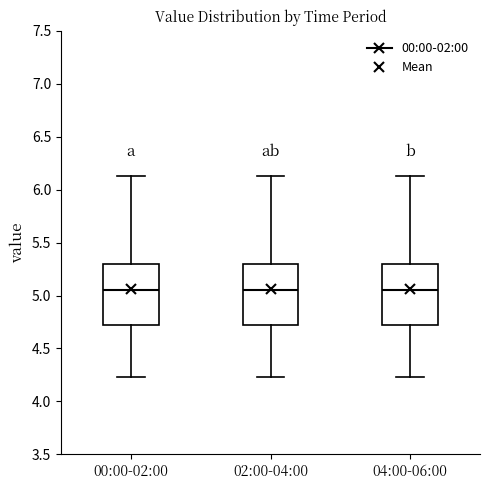

Reading left to right, transcribe this box plot: for each box, give where its median line is, the range the box spans, and where its two whiskers end, as read against the y-axis. The values are not printed on the chart, so give them approximately, as read against the axis.

00:00-02:00: median 5.05, box 4.70 to 5.30, whiskers 4.25 to 6.15
02:00-04:00: median 5.05, box 4.70 to 5.30, whiskers 4.25 to 6.15
04:00-06:00: median 5.05, box 4.70 to 5.30, whiskers 4.25 to 6.15